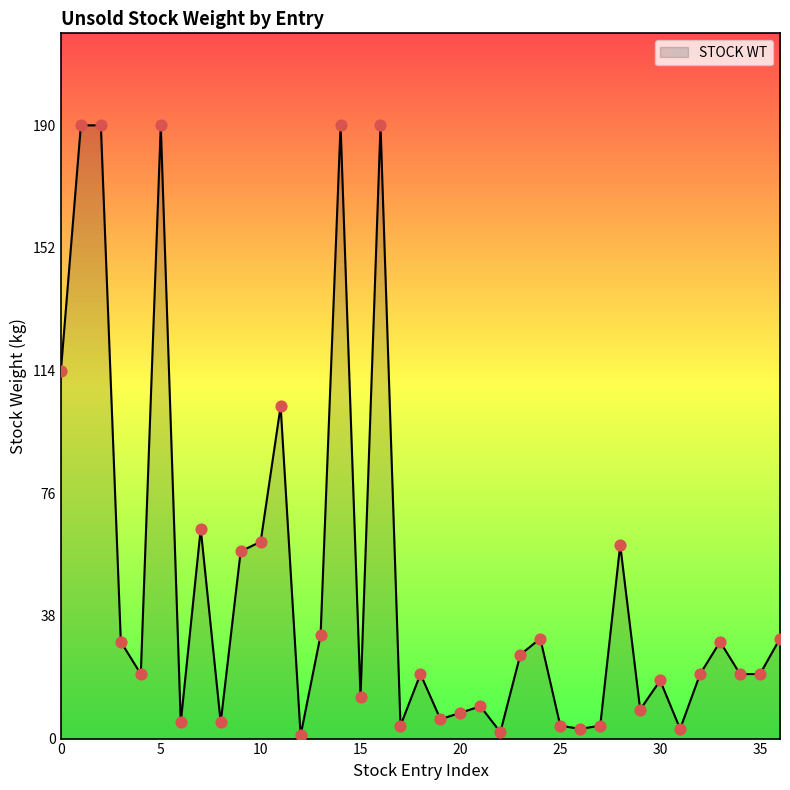

What is the difference between the maximum and minimum values?

189